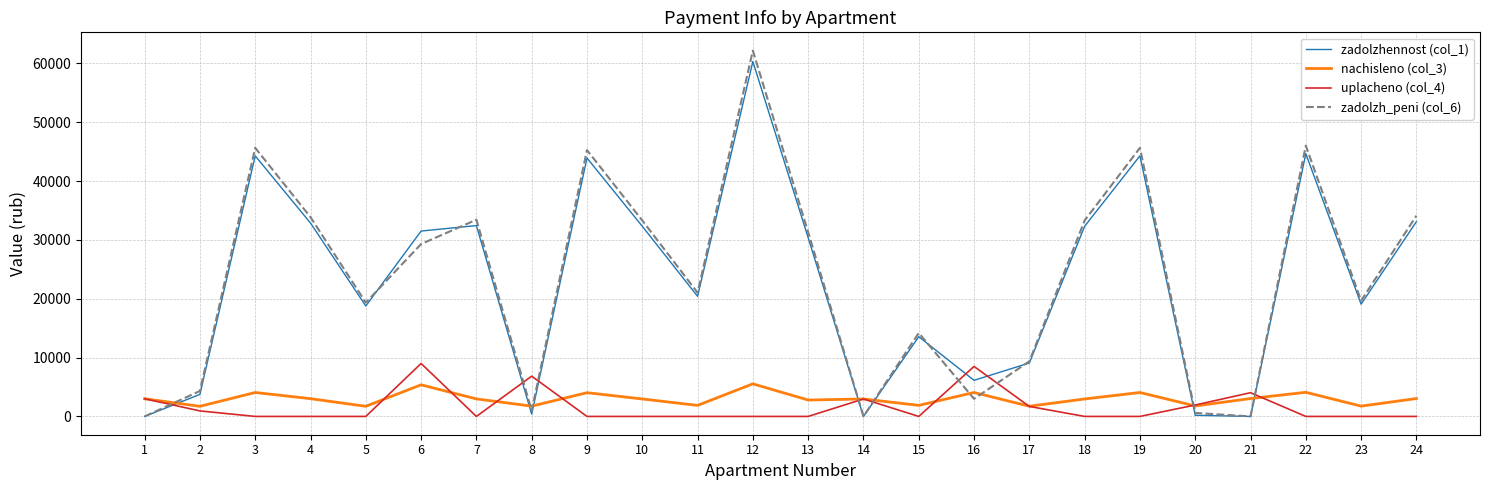

What is the maximum value shown in the chart?

62177.7